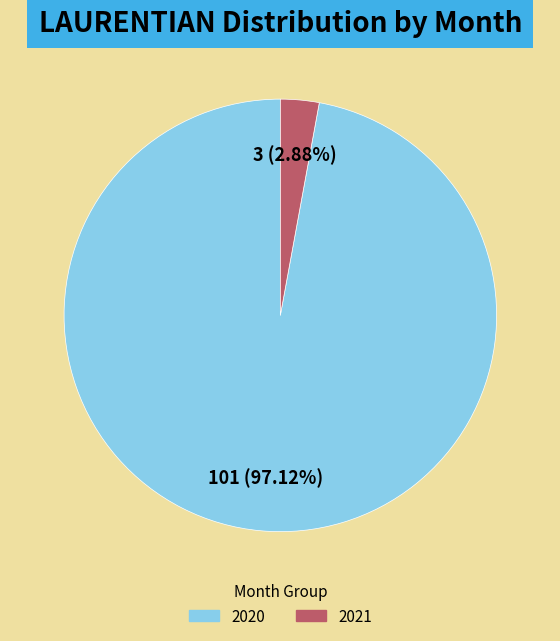

Which category has the biggest portion of the pie?

2020